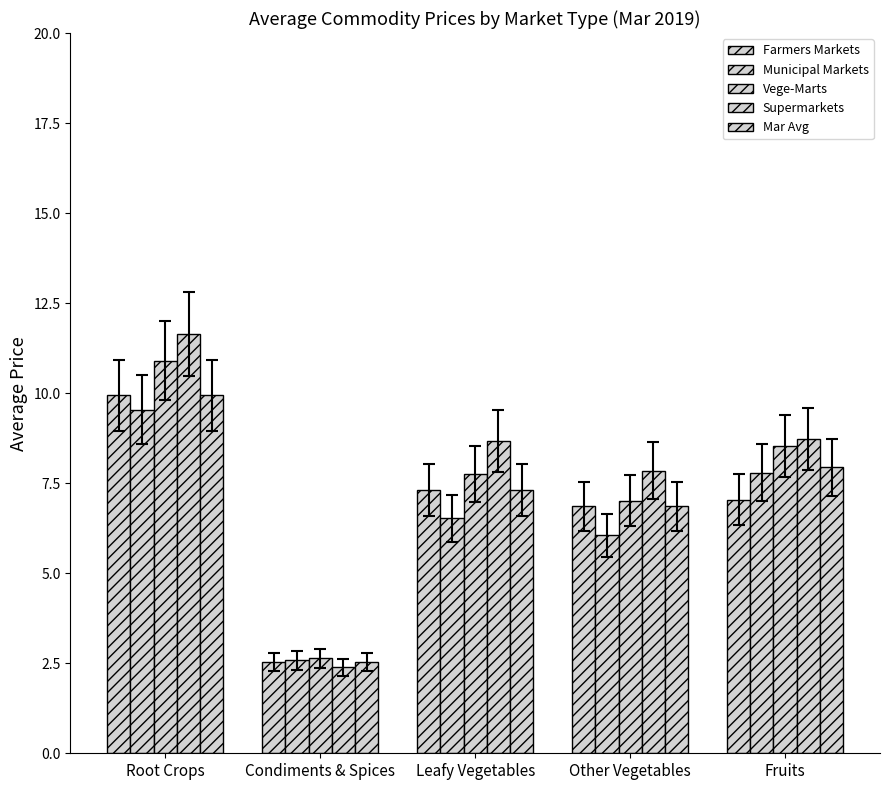

How many bars are there in each group?

5